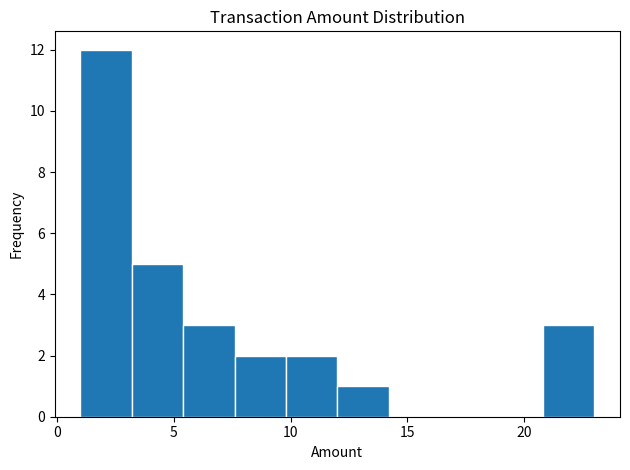

Over which range of the x-axis is the bar tallest?

1.0 to 3.2